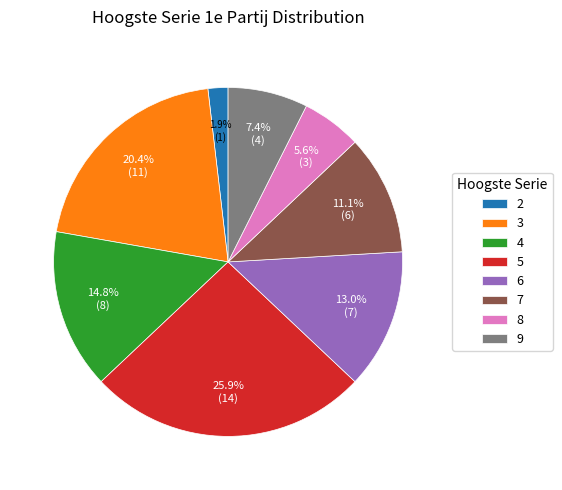

What percentage is the 6 slice, to the nearest percent?

13%